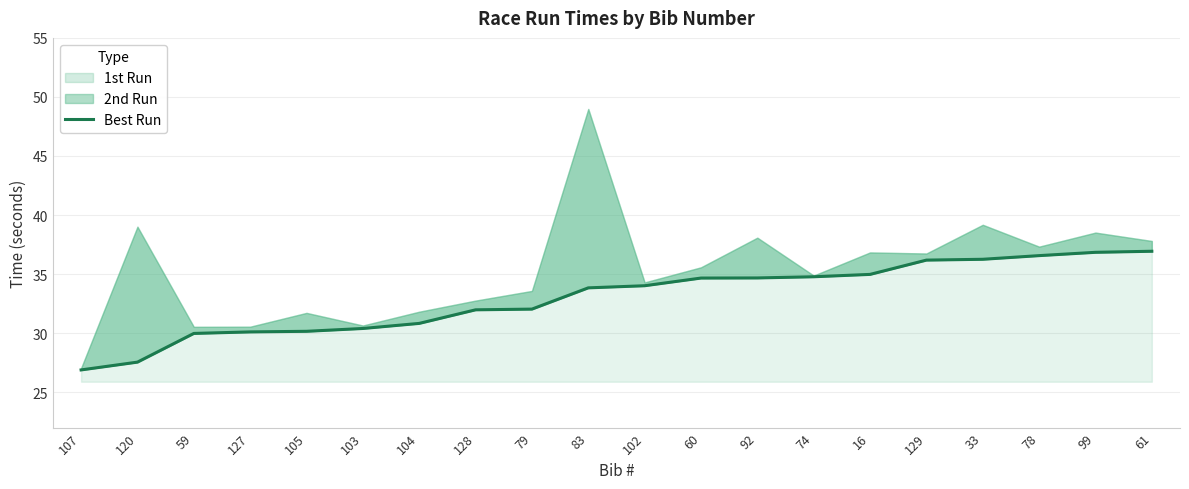

Does the chart display data point markers on the line(s)?

No